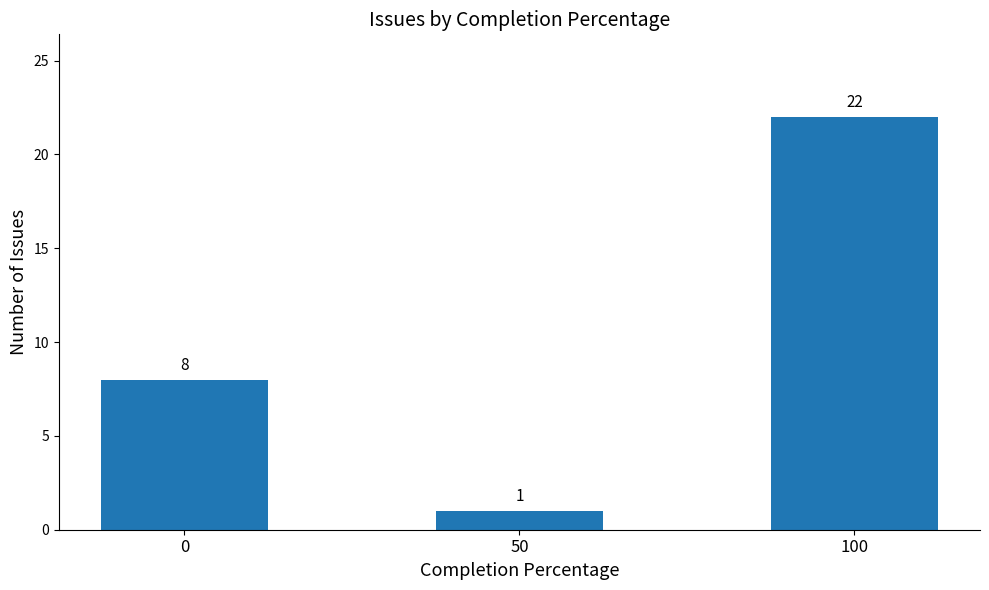

What value does the data have at 100?

22